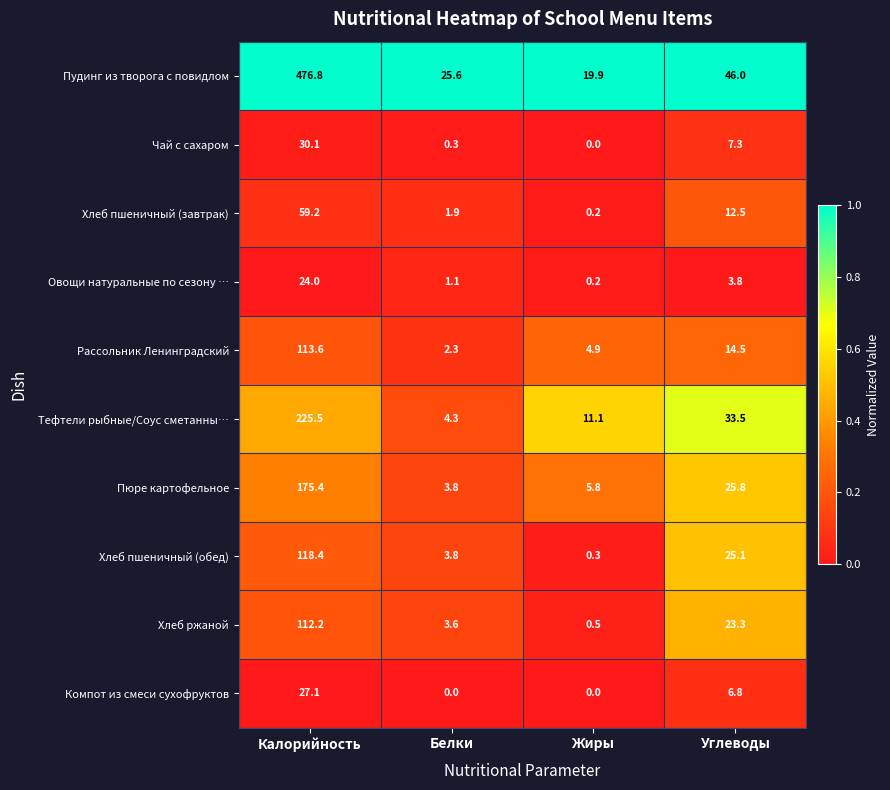

At which label is Овощи натуральные по сезону … closest to 12?

Углеводы